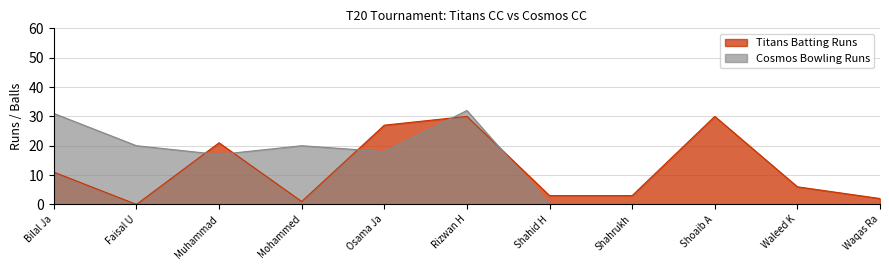

At which label is Cosmos Bowling Runs closest to 16?

Muhammad